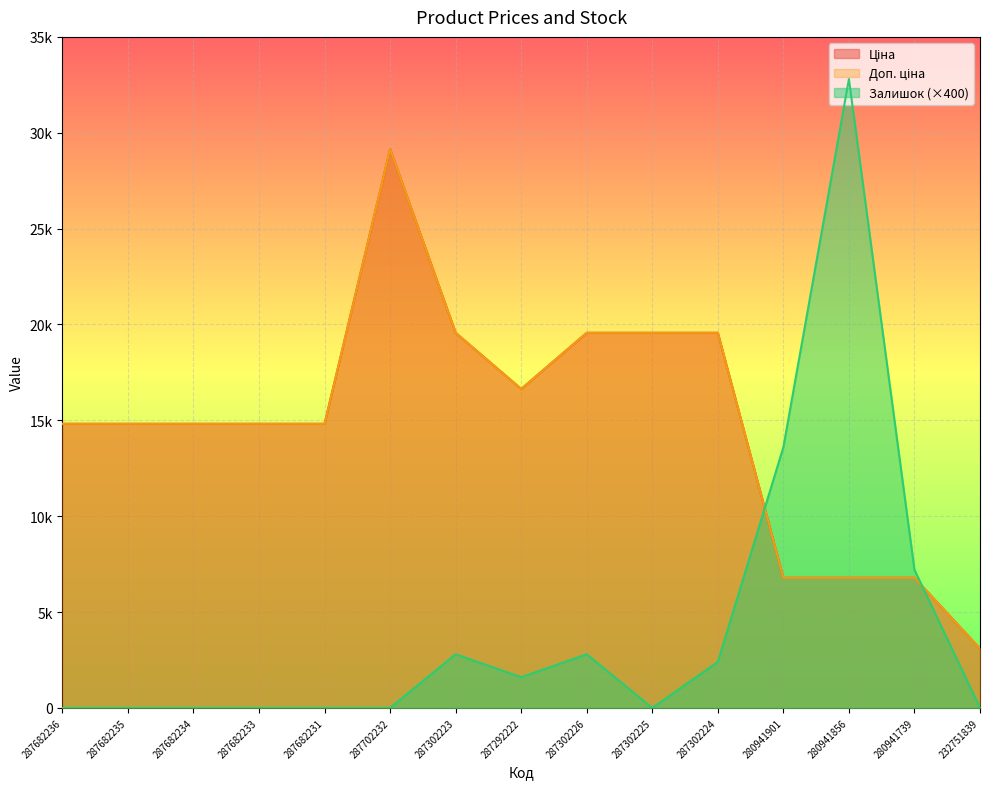

In Ціна, how many points are higher than both neighbors (excluding endpoints)?

1